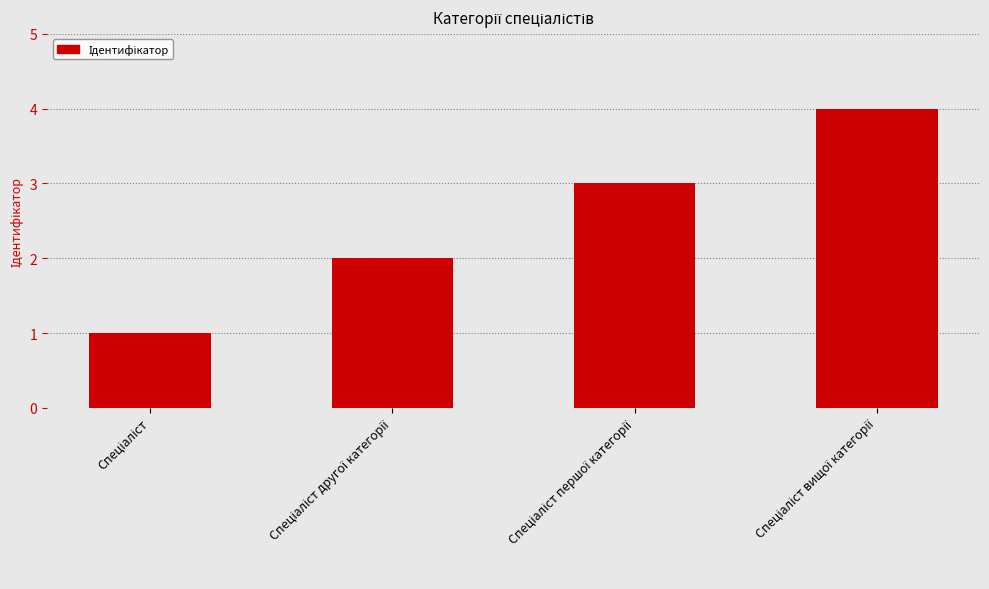

Reading left to right, what are all the values shown in this chart?

1	2	3	4